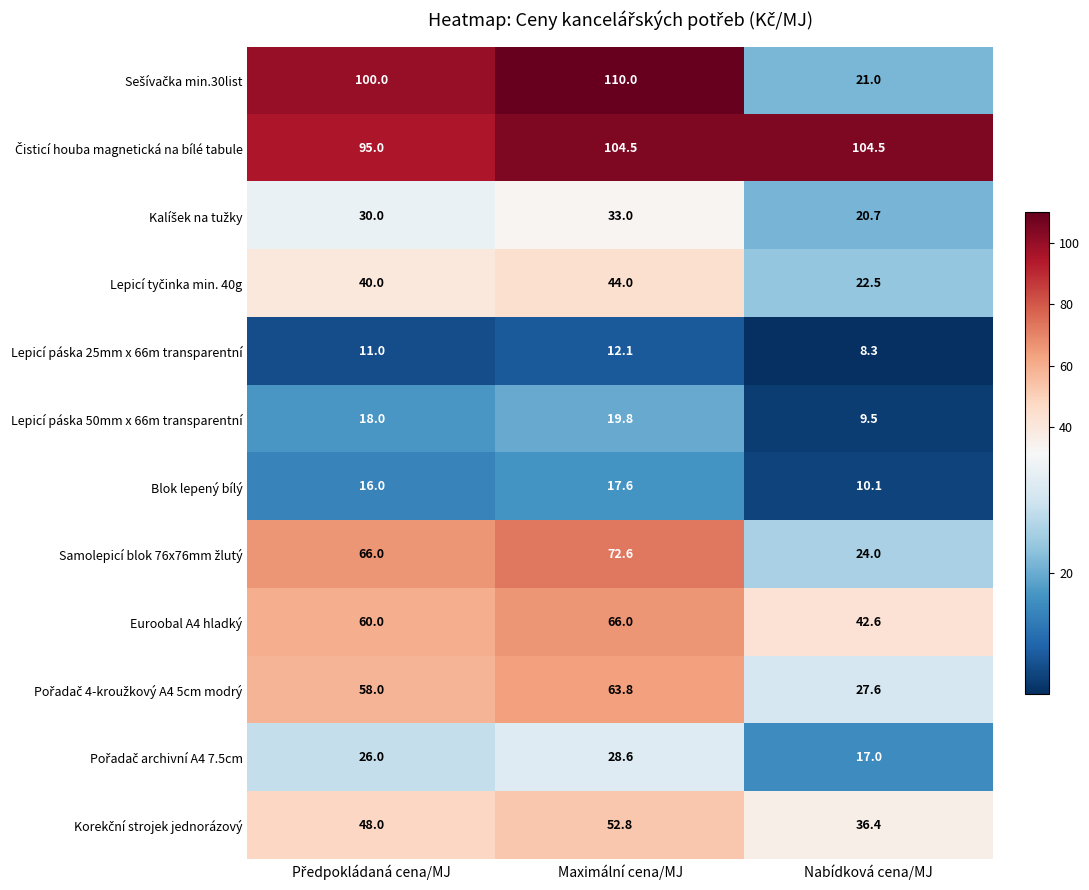

How many distinct data groups are displayed?

12